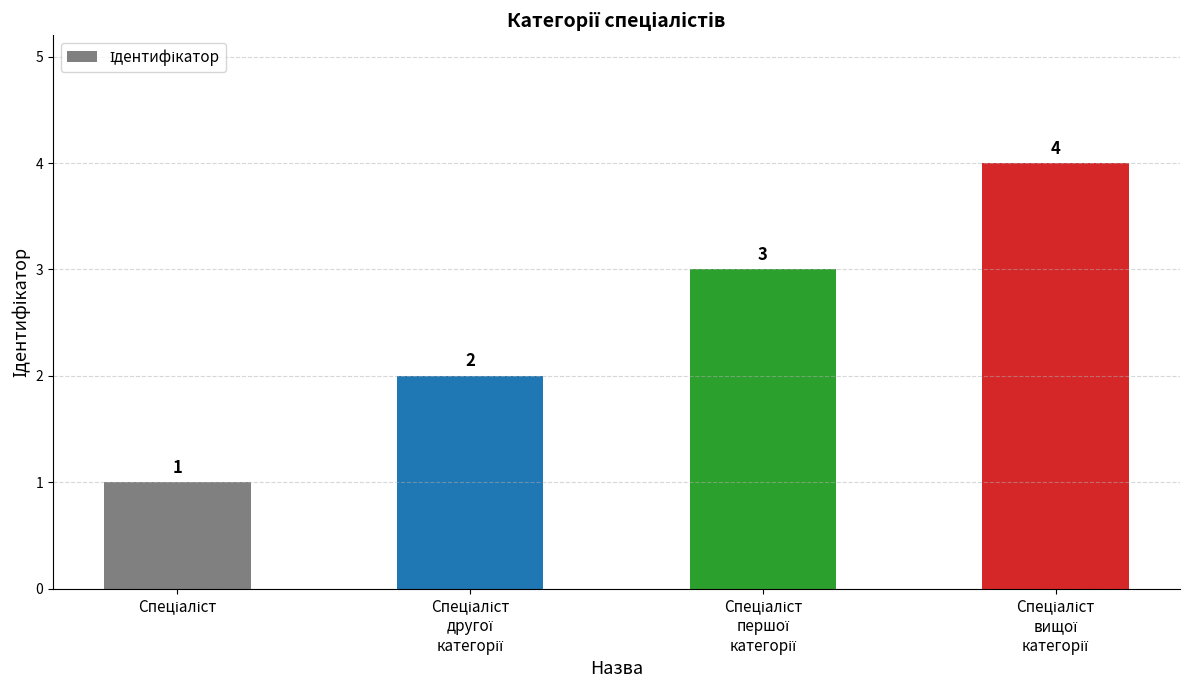

What is the sum of all values?

10